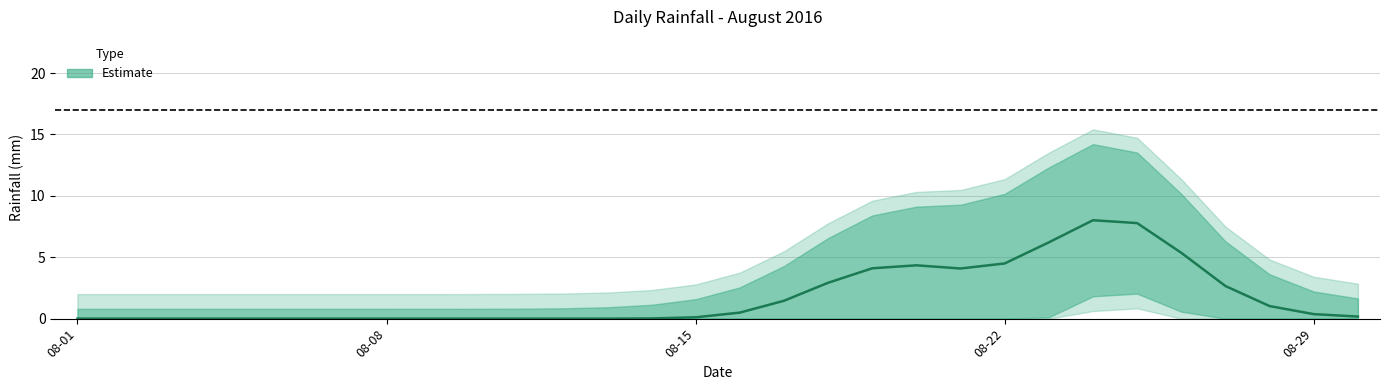

Between 2016-08-18 and 2016-08-29, which is larger?

2016-08-18